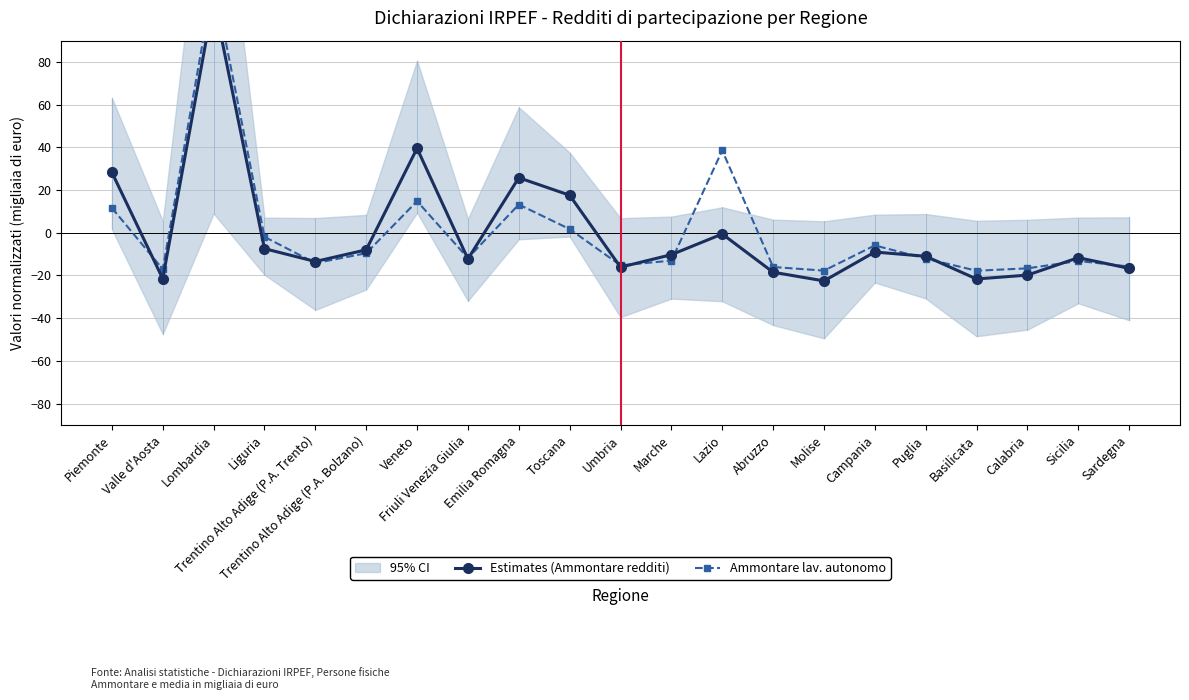

Which series ends up on top after the final intersection of Estimates (Ammontare redditi) and Ammontare lav. autonomo?

Ammontare lav. autonomo